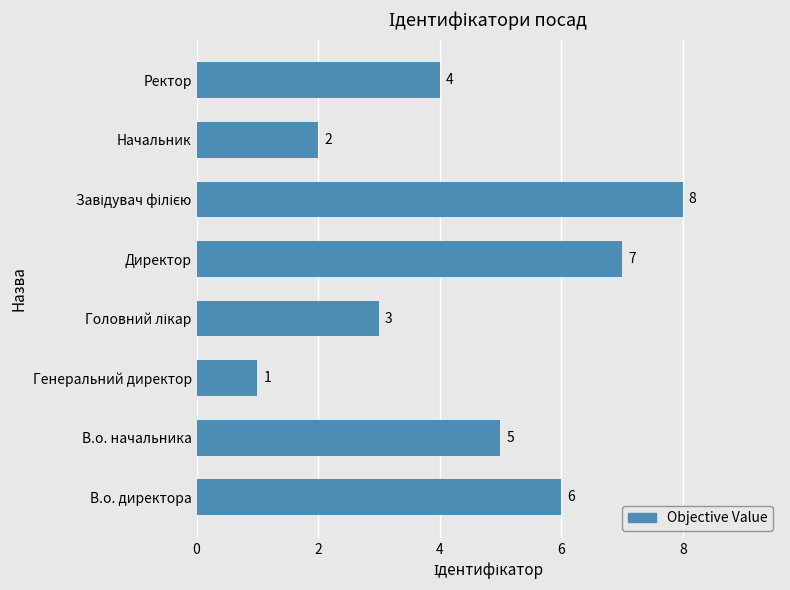

True or false: the data shows 2 at В.о. директора.

False